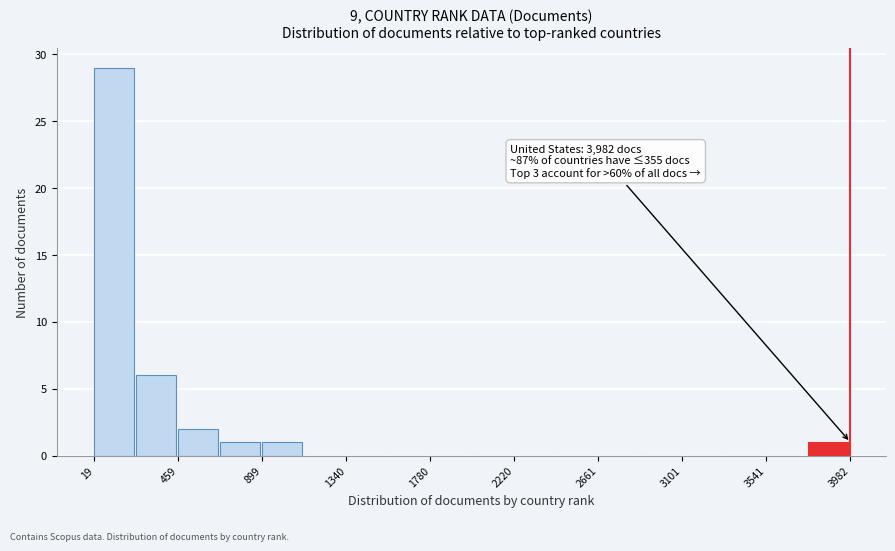

Over which range of the x-axis is the bar tallest?

0 to 250